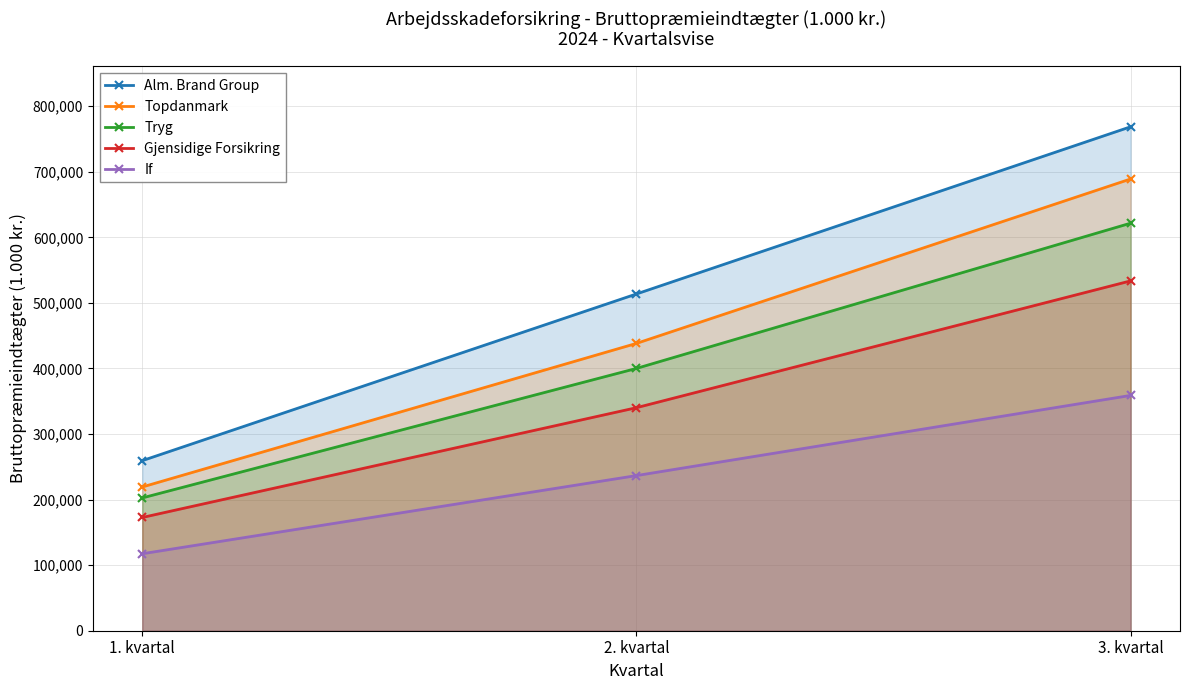

What is the value of the Tryg point at the 3rd from the left?

621610